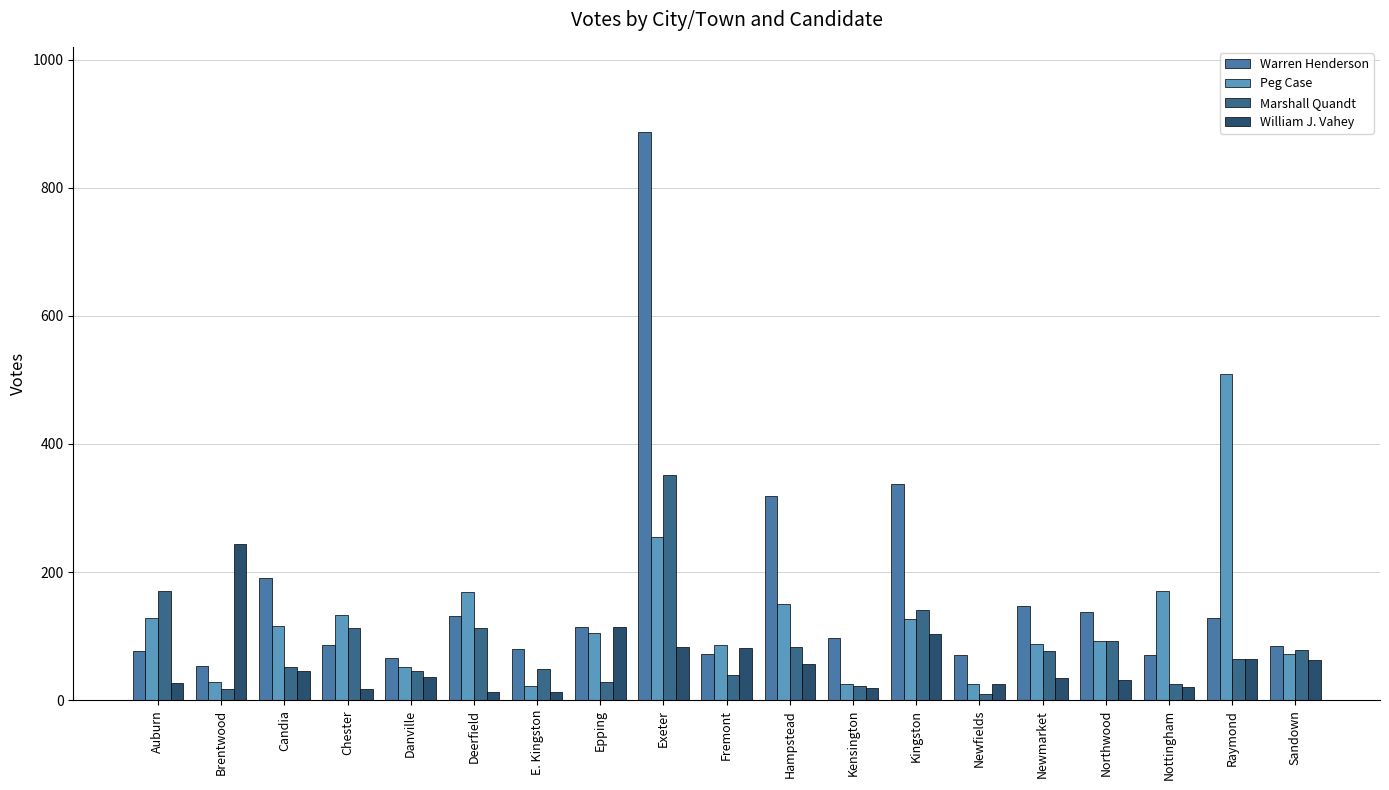

Reading left to right, transcribe all the data shown in this chart.

Warren Henderson: 77	54	191	86	66	132	80	114	887	72	319	97	338	70	147	138	70	129	84
Peg Case: 128	28	116	133	51	169	22	105	254	86	150	26	127	25	87	93	171	510	72
Marshall Quandt: 170	18	51	112	45	113	49	29	352	40	83	22	141	9	76	92	25	65	78
William J. Vahey: 27	244	46	17	36	12	12	114	83	82	56	19	103	26	35	32	20	64	63